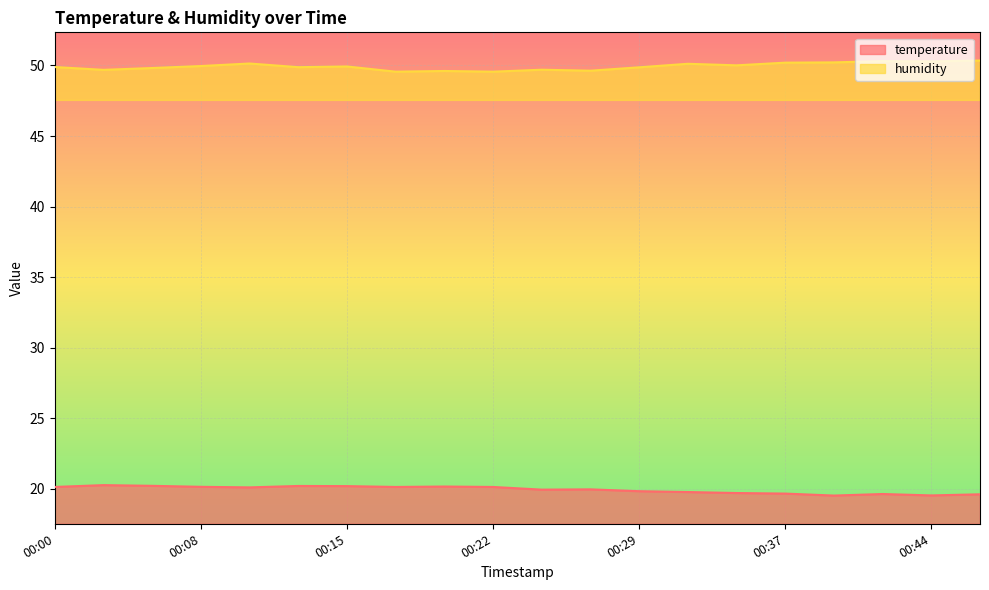

How many lines are shown in the chart?

2